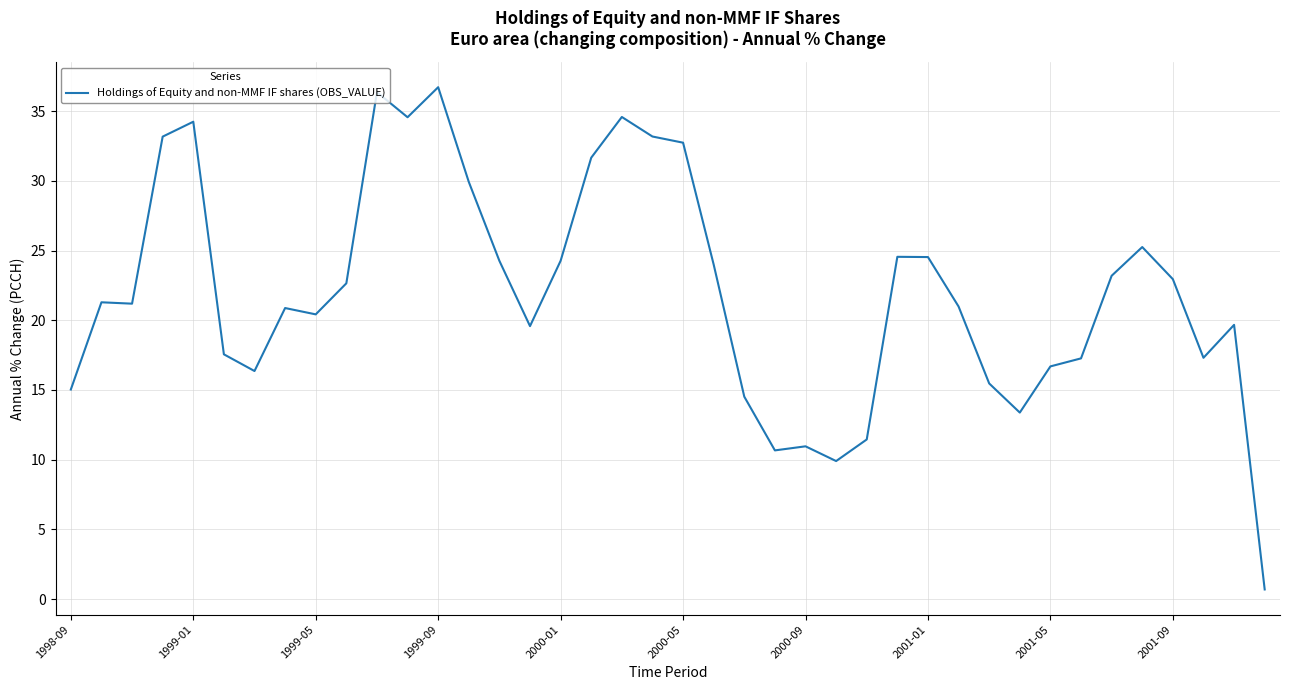

What is the greatest value displayed?

36.7